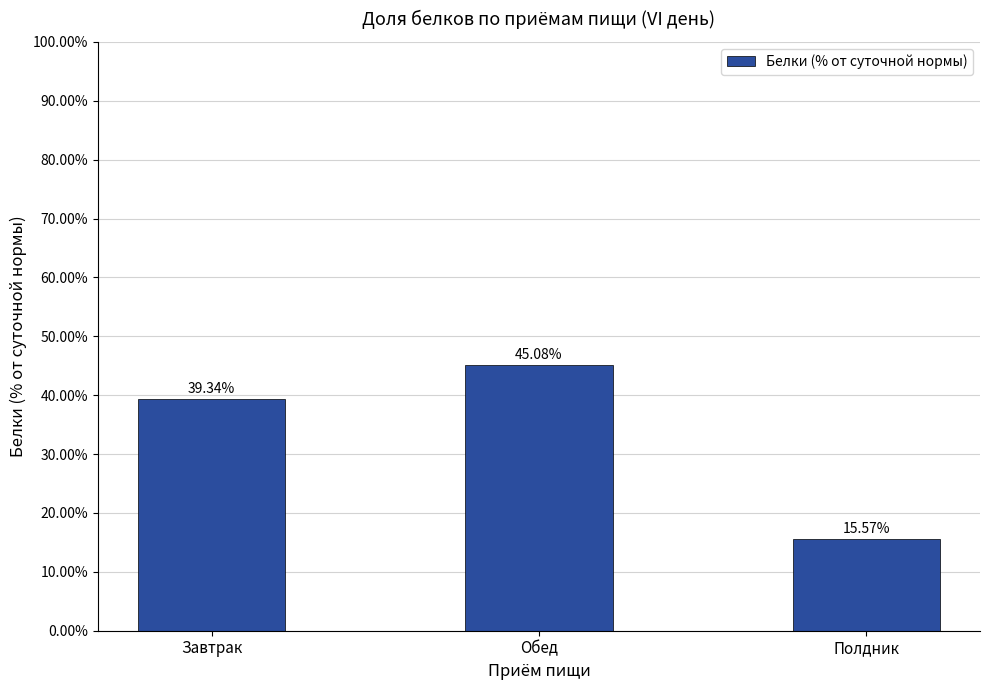

Which has a higher value, Завтрак or Полдник?

Завтрак